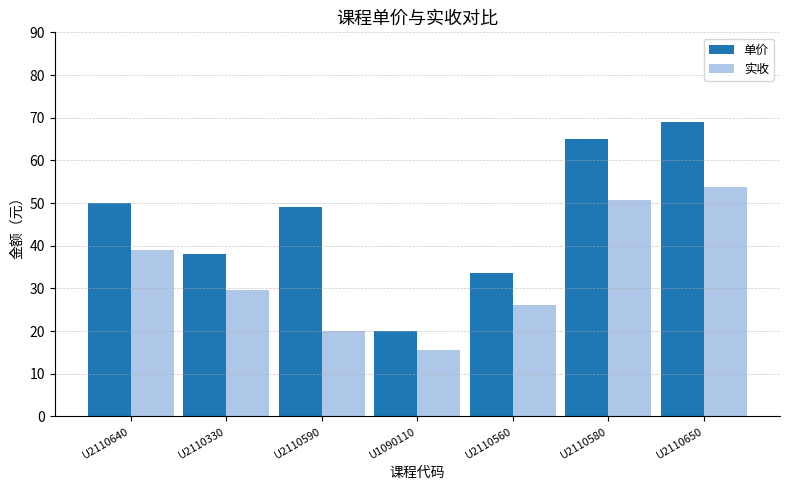

How many data points does each series have?

7